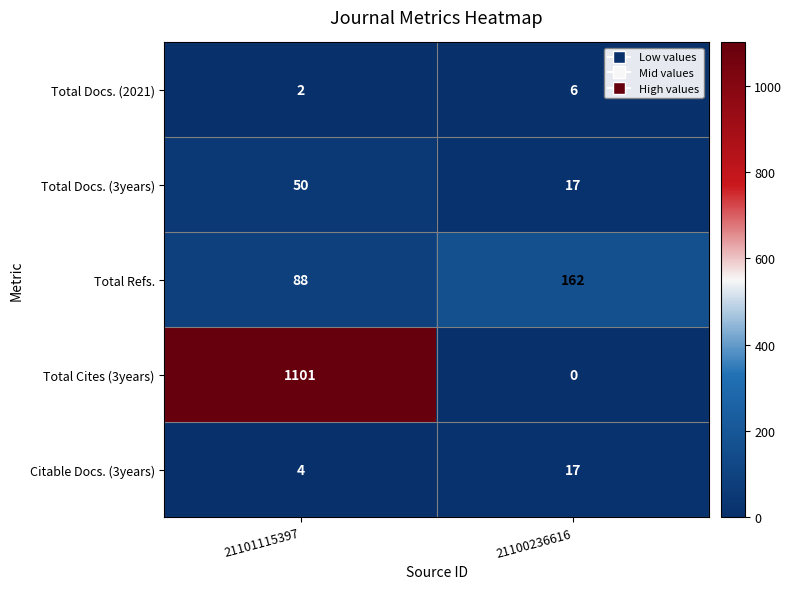

The value of Total Cites (3years) at 21101115397 is 1568. True or false?

False